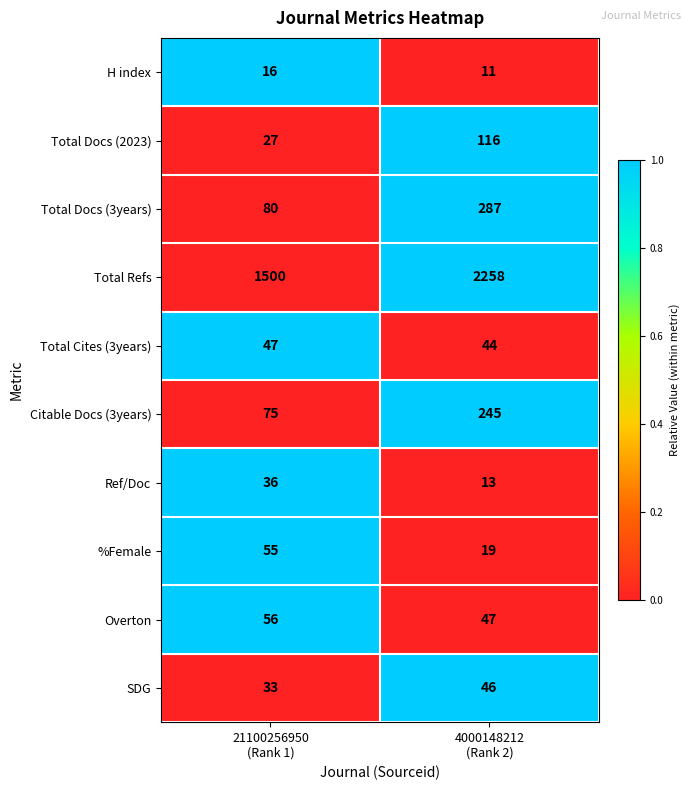

Reading right to left, extract all data points from this chart.

H index: 11	16
Total Docs (2023): 116	27
Total Docs (3years): 287	80
Total Refs: 2258	1500
Total Cites (3years): 44	47
Citable Docs (3years): 245	75
Ref/Doc: 13	36
%Female: 19	55
Overton: 47	56
SDG: 46	33